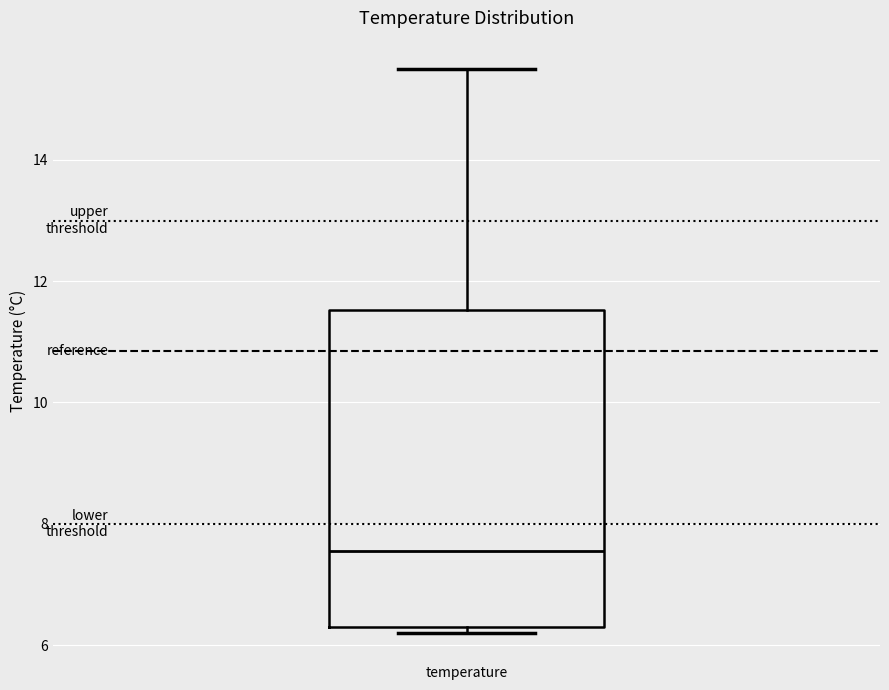

Read this box plot against the y-axis: the position of the median line, the range covered by the box, and the ends of both whiskers. The values are not printed on the chart, so give them approximately, as read against the axis.

median 7.6, box 6.4 to 11.6, whiskers 6.2 to 15.6